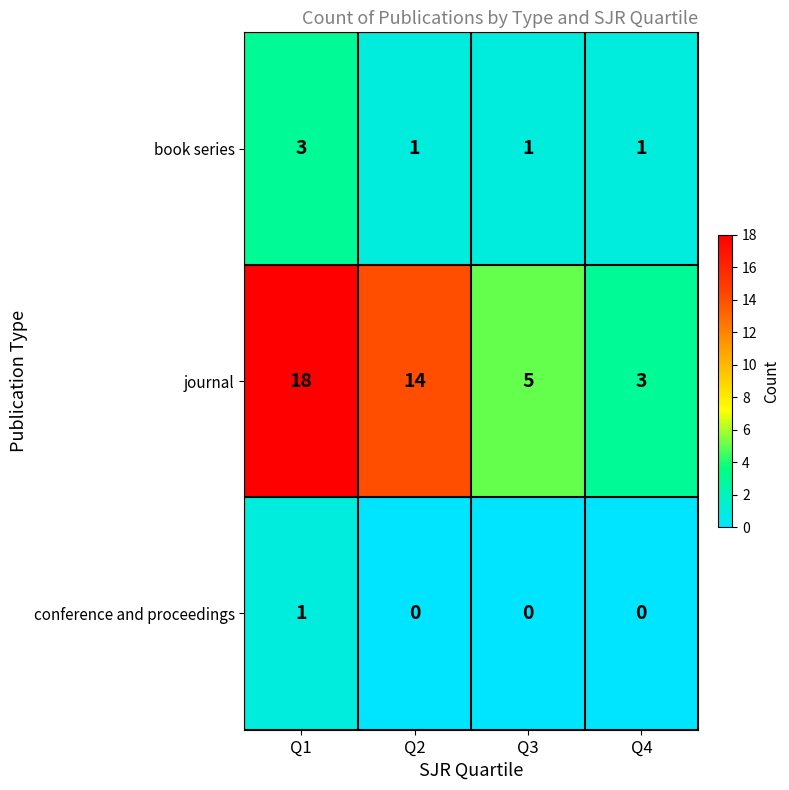

What is the greatest value displayed?

18